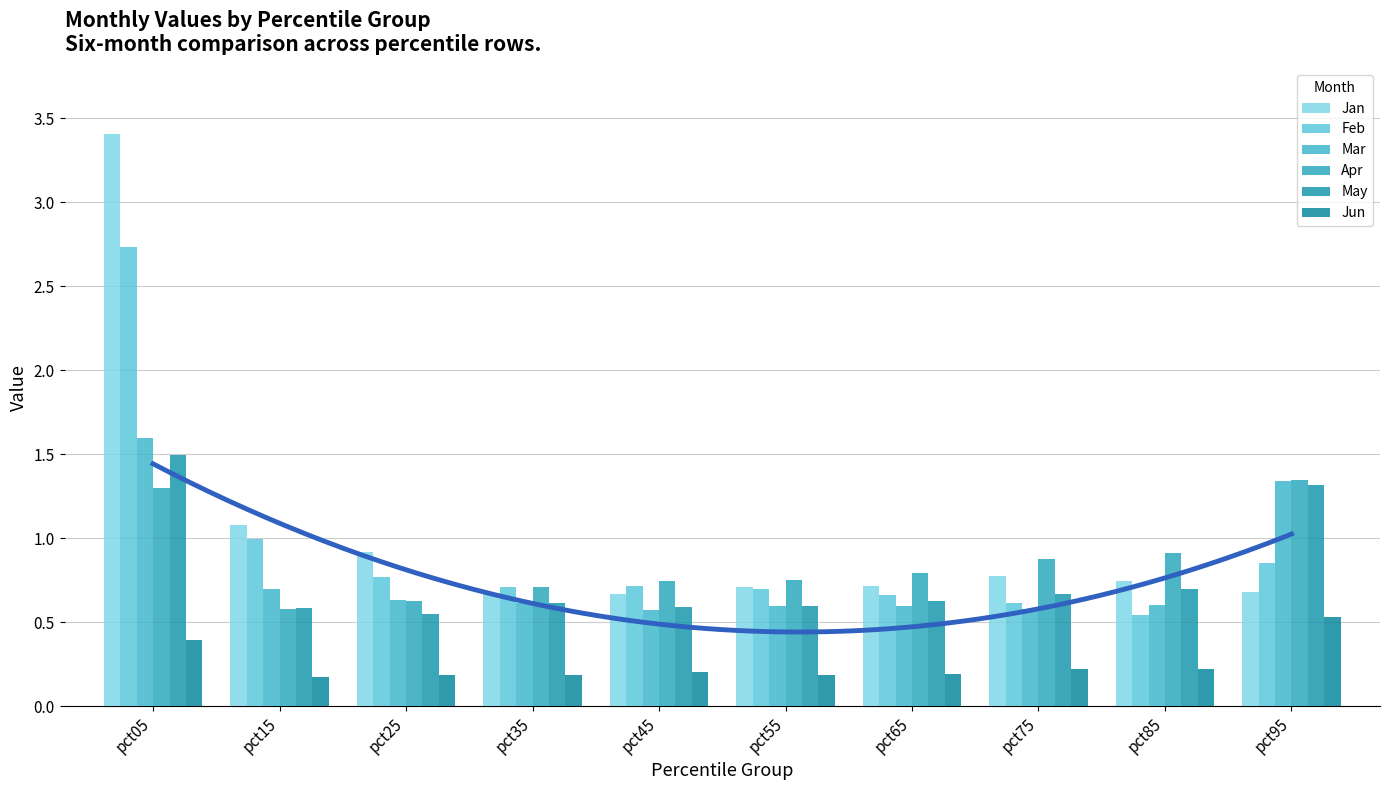

What is the difference between the maximum and second lowest values in the Jan series?

2.7